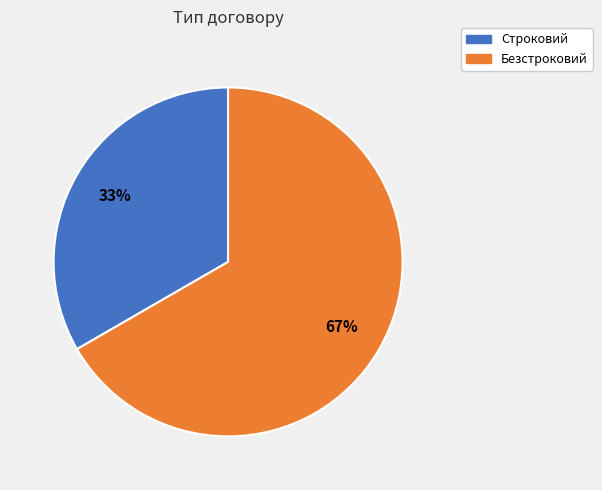

What is the ratio of the value at Безстроковий to the value at Строковий?

2.0